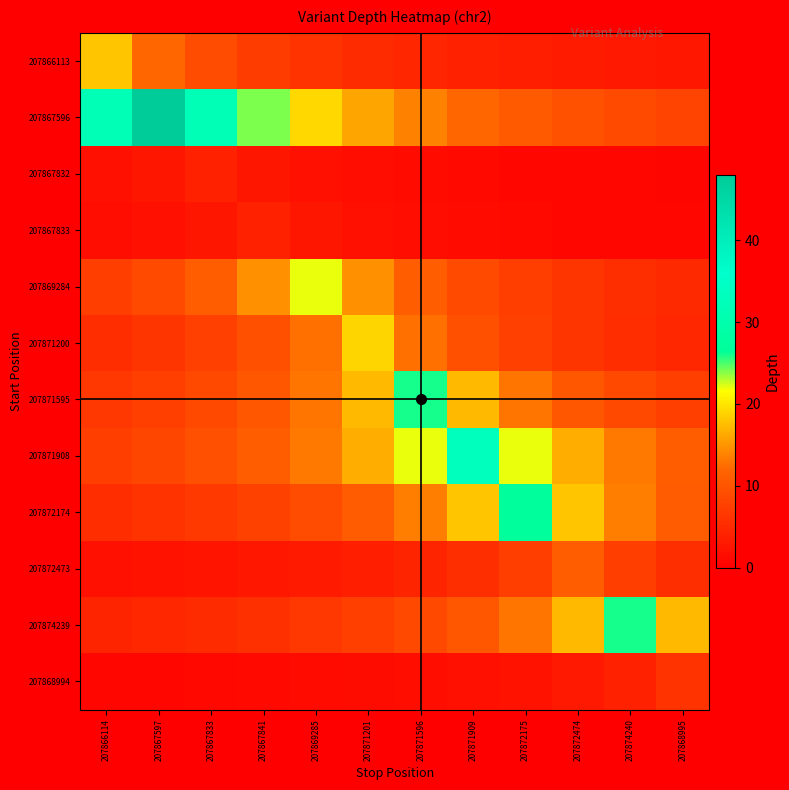

Reading left to right, extract all data points from this chart.

207866113: 207866114=18.0	207867597=12.0	207867833=9.0	207867841=7.2	207869285=6.0	207871201=5.1	207871596=4.5	207871909=4.0	207872175=3.6	207872474=3.3	207874240=3.0	207868995=2.8
207867596: 207866114=32.0	207867597=48.0	207867833=32.0	207867841=24.0	207869285=19.2	207871201=16.0	207871596=13.7	207871909=12.0	207872175=10.7	207872474=9.6	207874240=8.7	207868995=8.0
207867832: 207866114=2.0	207867597=2.7	207867833=4.0	207867841=2.7	207869285=2.0	207871201=1.6	207871596=1.3	207871909=1.1	207872175=1.0	207872474=0.9	207874240=0.8	207868995=0.7
207867833: 207866114=1.6	207867597=2.0	207867833=2.7	207867841=4.0	207869285=2.7	207871201=2.0	207871596=1.6	207871909=1.3	207872175=1.1	207872474=1.0	207874240=0.9	207868995=0.8
207869284: 207866114=7.3	207867597=8.8	207867833=11.0	207867841=14.7	207869285=22.0	207871201=14.7	207871596=11.0	207871909=8.8	207872175=7.3	207872474=6.3	207874240=5.5	207868995=4.9
207871200: 207866114=5.4	207867597=6.3	207867833=7.6	207867841=9.5	207869285=12.7	207871201=19.0	207871596=12.7	207871909=9.5	207872175=7.6	207872474=6.3	207874240=5.4	207868995=4.8
207871595: 207866114=6.5	207867597=7.4	207867833=8.7	207867841=10.4	207869285=13.0	207871201=17.3	207871596=26.0	207871909=17.3	207872175=13.0	207872474=10.4	207874240=8.7	207868995=7.4
207871908: 207866114=7.3	207867597=8.2	207867833=9.4	207867841=11.0	207869285=13.2	207871201=16.5	207871596=22.0	207871909=33.0	207872175=22.0	207872474=16.5	207874240=13.2	207868995=11.0
207872174: 207866114=5.4	207867597=6.0	207867833=6.8	207867841=7.7	207869285=9.0	207871201=10.8	207871596=13.5	207871909=18.0	207872175=27.0	207872474=18.0	207874240=13.5	207868995=10.8
207872473: 207866114=2.0	207867597=2.2	207867833=2.4	207867841=2.8	207869285=3.1	207871201=3.7	207871596=4.4	207871909=5.5	207872175=7.3	207872474=11.0	207874240=7.3	207868995=5.5
207874239: 207866114=4.3	207867597=4.7	207867833=5.2	207867841=5.8	207869285=6.5	207871201=7.4	207871596=8.7	207871909=10.4	207872175=13.0	207872474=17.3	207874240=26.0	207868995=17.3
207868994: 207866114=0.9	207867597=1.0	207867833=1.1	207867841=1.2	207869285=1.3	207871201=1.5	207871596=1.7	207871909=2.0	207872175=2.4	207872474=3.0	207874240=4.0	207868995=6.0